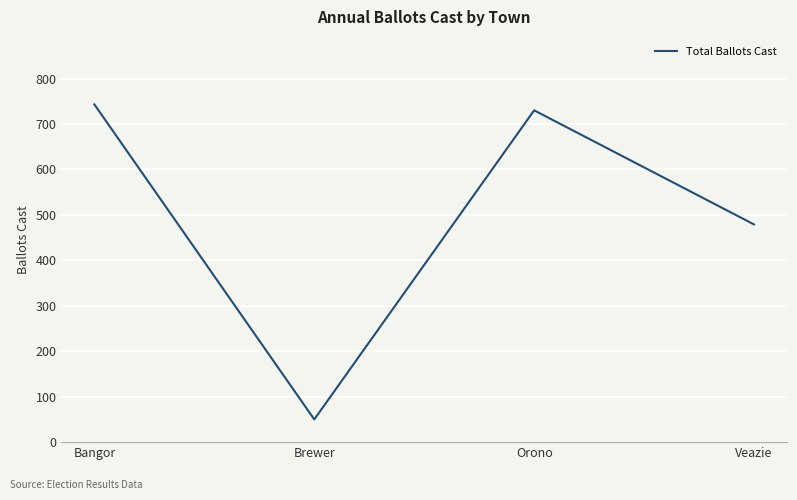

Where is the first local maximum?

Orono